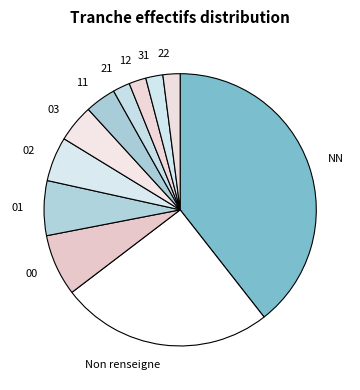

Approximately how many times larger is the value at NN compared to 02?

7.5